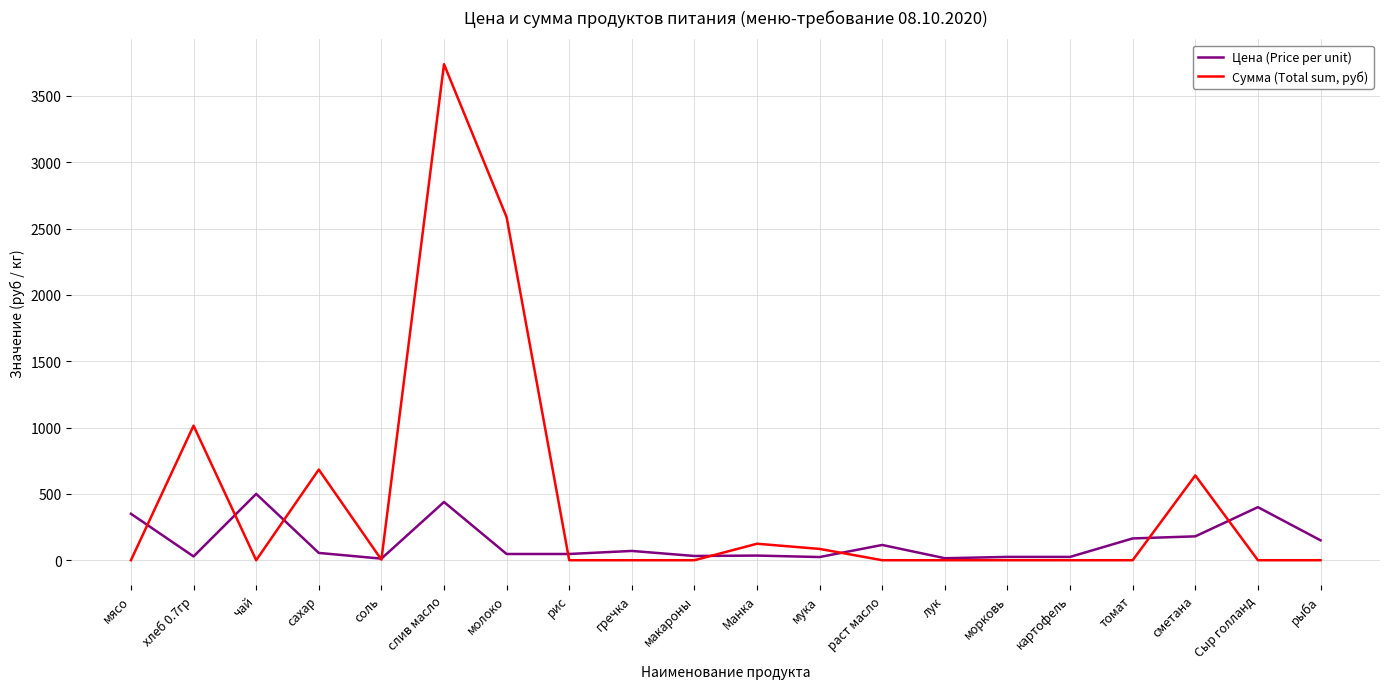

At which category does the chart reach its peak across all series?

слив масло